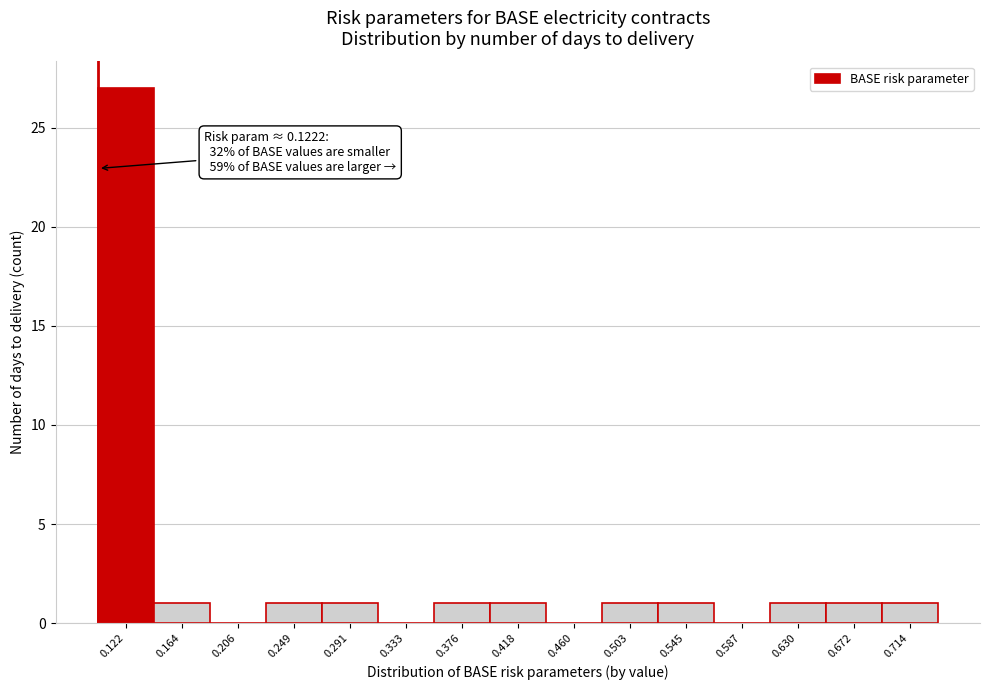

Reading left to right, list all the values displayed in this chart.

0.122=27	0.164=1	0.206=0	0.249=1	0.291=1	0.333=0	0.376=1	0.418=1	0.460=0	0.503=1	0.545=1	0.587=0	0.630=1	0.672=1	0.714=1